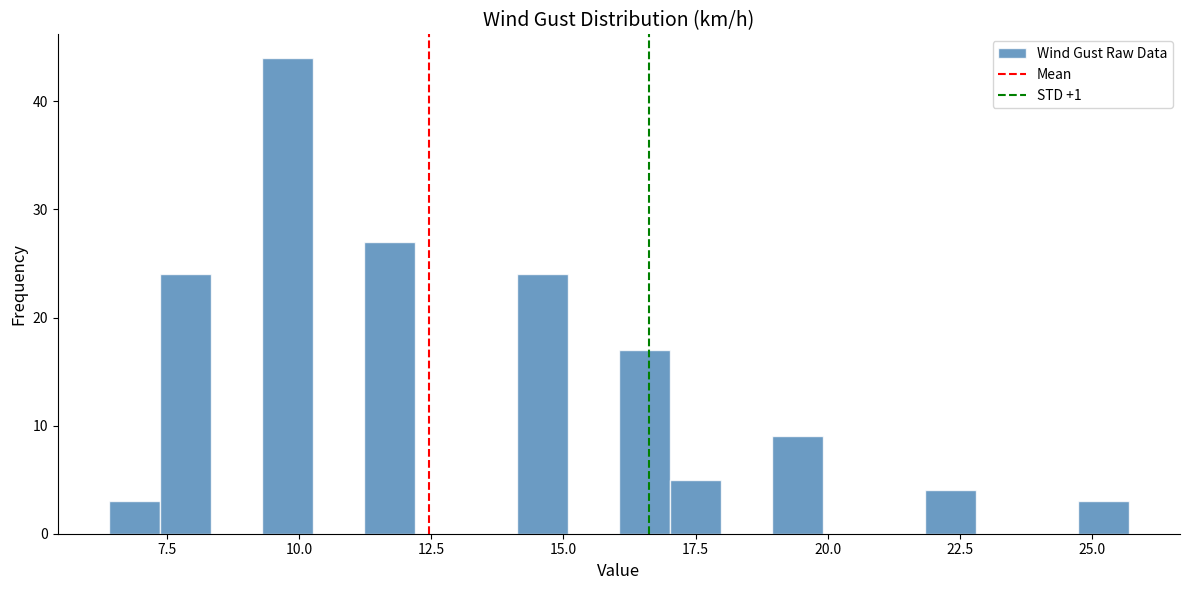

Read against the x-axis, roughly where is the centre of the tallest bar?

10.0